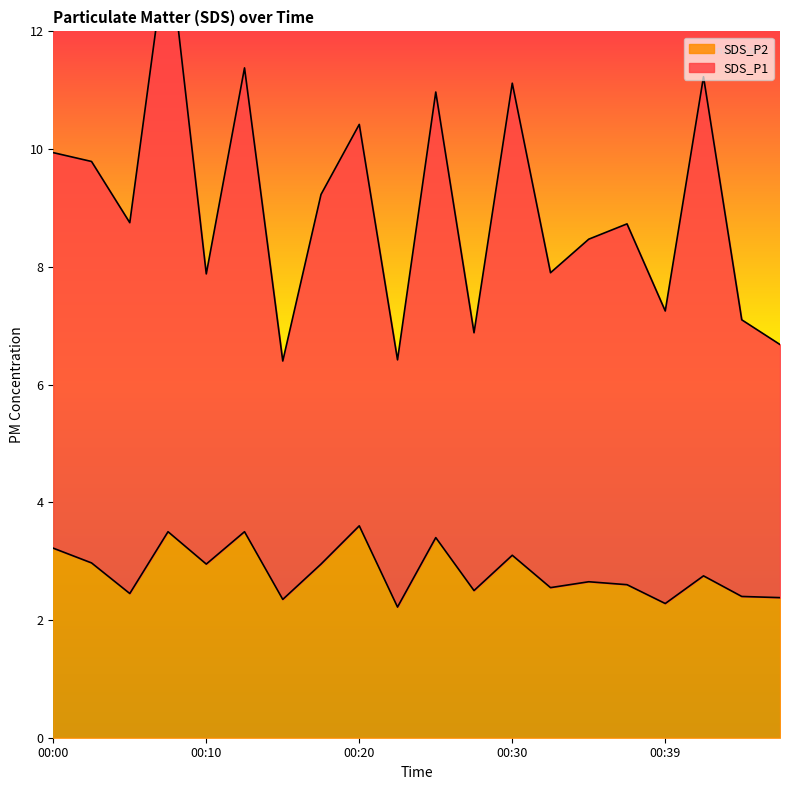

Reading left to right, what are all the values shown in this chart?

SDS_P1: 00:00=9.9	00:03=9.8	00:05=8.8	00:07=13.6	00:10=7.9	00:12=11.4	00:15=6.4	00:17=9.2	00:20=10.4	00:22=6.4	00:25=11.0	00:27=6.9	00:30=11.1	00:32=7.9	00:34=8.5	00:37=8.7	00:39=7.2	00:42=11.2	00:44=7.1	00:47=6.7
SDS_P2: 00:00=3.2	00:03=3.0	00:05=2.5	00:07=3.5	00:10=3.0	00:12=3.5	00:15=2.4	00:17=3.0	00:20=3.6	00:22=2.2	00:25=3.4	00:27=2.5	00:30=3.1	00:32=2.5	00:34=2.6	00:37=2.6	00:39=2.3	00:42=2.8	00:44=2.4	00:47=2.4